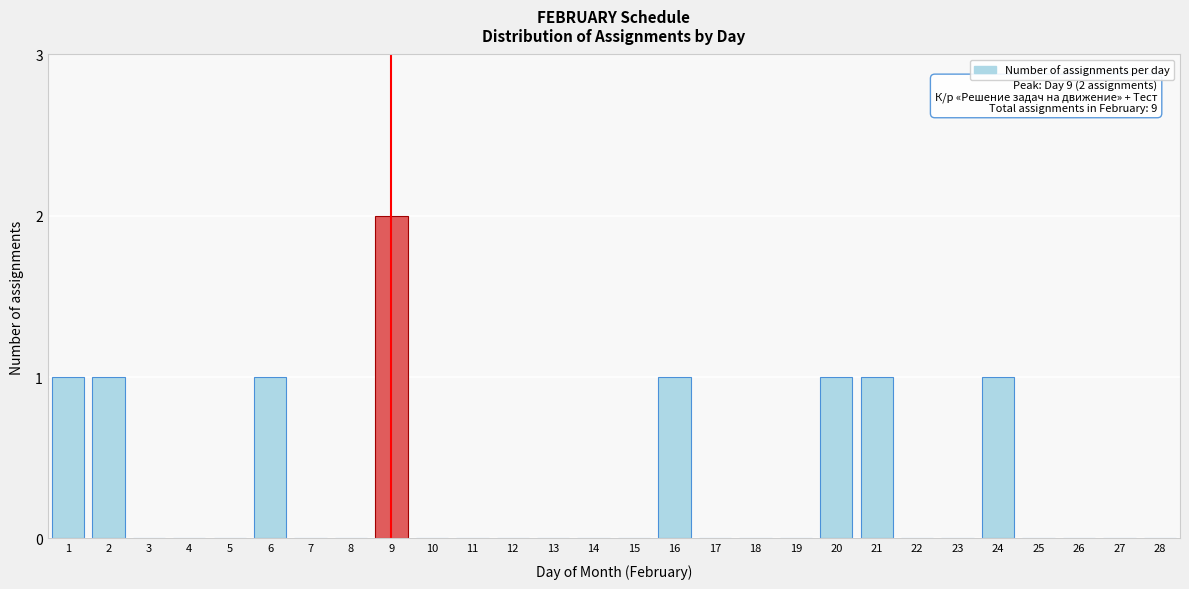

Reading left to right, transcribe all the data shown in this chart.

1=1	2=1	3=0	4=0	5=0	6=1	7=0	8=0	9=2	10=0	11=0	12=0	13=0	14=0	15=0	16=1	17=0	18=0	19=0	20=1	21=1	22=0	23=0	24=1	25=0	26=0	27=0	28=0